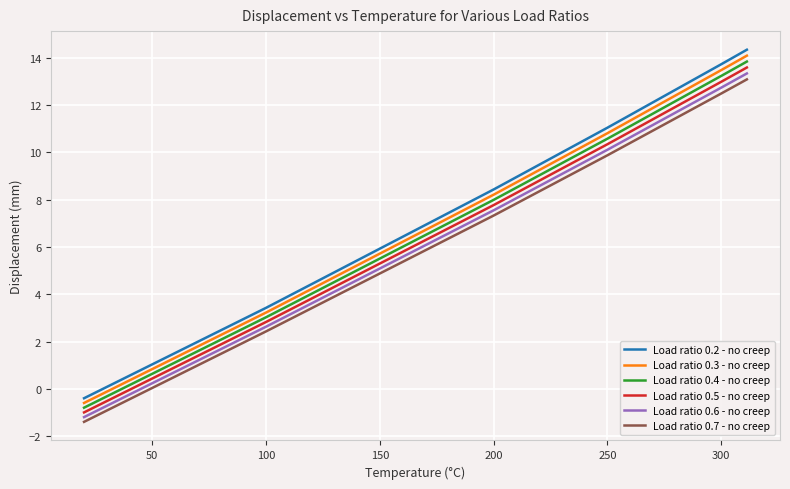

Does the chart display data point markers on the line(s)?

No